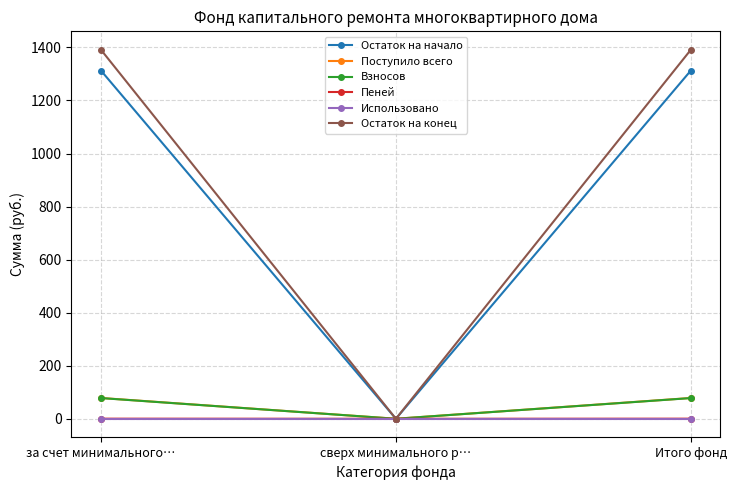

What is the value of the Остаток на начало point at the 3rd from the left?

1312.7